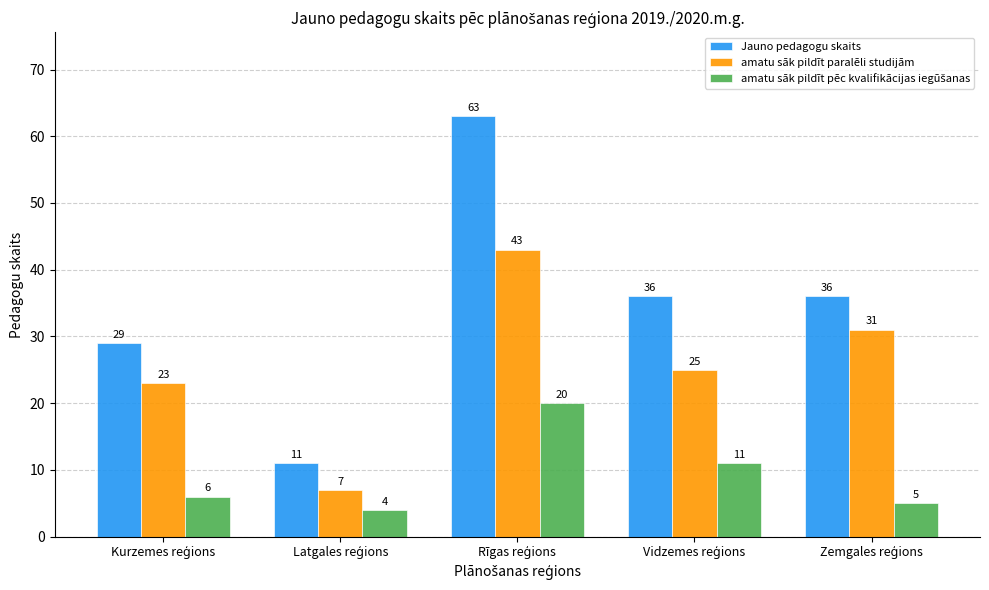

What is the lowest value of the Jauno pedagogu skaits series?

11